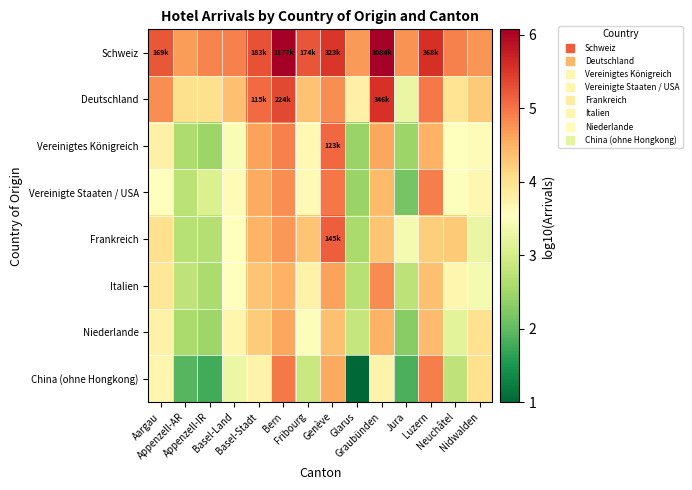

Reading left to right, list all the values displayed in this chart.

Schweiz: Aargau=5.2	Appenzell-AR=4.7	Appenzell-IR=4.9	Basel-Land=4.9	Basel-Stadt=5.3	Bern=6.1	Fribourg=5.2	Genève=5.5	Glarus=4.7	Graubünden=6.0	Jura=4.8	Luzern=5.6	Neuchâtel=4.9	Nidwalden=4.7
Deutschland: Aargau=4.8	Appenzell-AR=4.0	Appenzell-IR=4.0	Basel-Land=4.4	Basel-Stadt=5.1	Bern=5.4	Fribourg=4.3	Genève=4.8	Glarus=3.8	Graubünden=5.5	Jura=3.3	Luzern=5.0	Neuchâtel=4.0	Nidwalden=4.3
Vereinigtes Königreich: Aargau=3.8	Appenzell-AR=2.6	Appenzell-IR=2.5	Basel-Land=3.4	Basel-Stadt=4.6	Bern=4.9	Fribourg=3.6	Genève=5.1	Glarus=2.4	Graubünden=4.6	Jura=2.5	Luzern=4.5	Neuchâtel=3.5	Nidwalden=3.6
Vereinigte Staaten / USA: Aargau=3.6	Appenzell-AR=2.7	Appenzell-IR=3.1	Basel-Land=3.6	Basel-Stadt=4.6	Bern=4.8	Fribourg=3.6	Genève=5.0	Glarus=2.4	Graubünden=4.4	Jura=2.2	Luzern=4.9	Neuchâtel=3.5	Nidwalden=3.7
Frankreich: Aargau=4.0	Appenzell-AR=2.7	Appenzell-IR=2.7	Basel-Land=3.5	Basel-Stadt=4.5	Bern=4.7	Fribourg=4.3	Genève=5.2	Glarus=2.6	Graubünden=4.3	Jura=3.4	Luzern=4.2	Neuchâtel=4.3	Nidwalden=3.3
Italien: Aargau=3.9	Appenzell-AR=2.8	Appenzell-IR=2.6	Basel-Land=3.5	Basel-Stadt=4.3	Bern=4.5	Fribourg=3.7	Genève=4.6	Glarus=2.7	Graubünden=4.8	Jura=2.7	Luzern=4.4	Neuchâtel=3.7	Nidwalden=3.4
Niederlande: Aargau=3.7	Appenzell-AR=2.6	Appenzell-IR=2.5	Basel-Land=3.7	Basel-Stadt=4.2	Bern=4.6	Fribourg=3.5	Genève=4.4	Glarus=2.8	Graubünden=4.5	Jura=2.3	Luzern=4.4	Neuchâtel=3.2	Nidwalden=4.0
China (ohne Hongkong): Aargau=3.7	Appenzell-AR=1.9	Appenzell-IR=1.8	Basel-Land=3.3	Basel-Stadt=3.7	Bern=5.0	Fribourg=2.9	Genève=4.6	Glarus=1.0	Graubünden=3.7	Jura=1.8	Luzern=4.9	Neuchâtel=2.8	Nidwalden=4.0